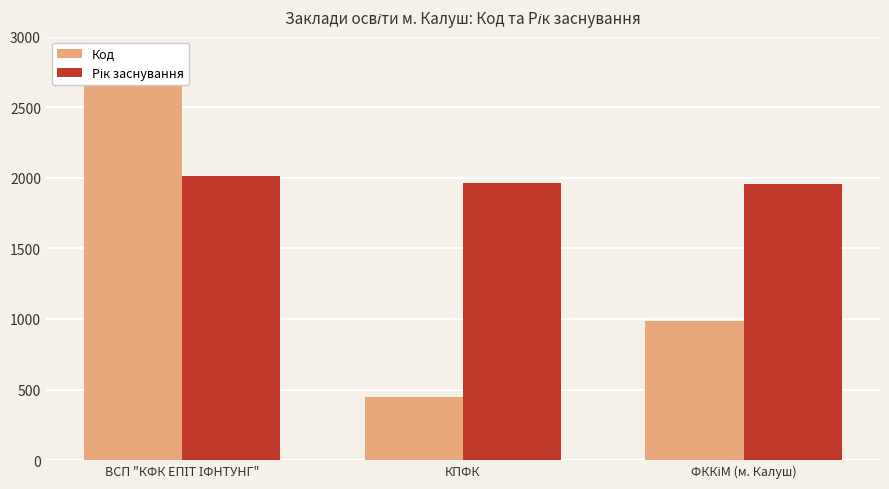

What is the difference between the maximum and minimum values in the Рік заснування series?

60